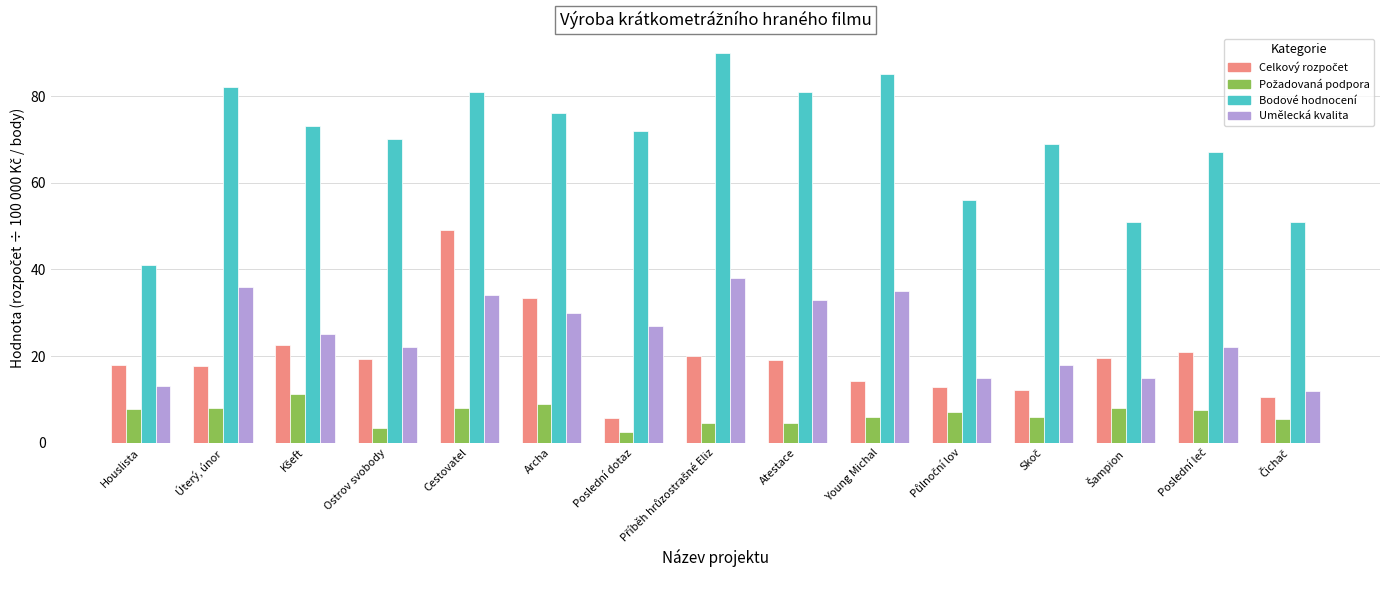

How many categories are shown in the chart?

15